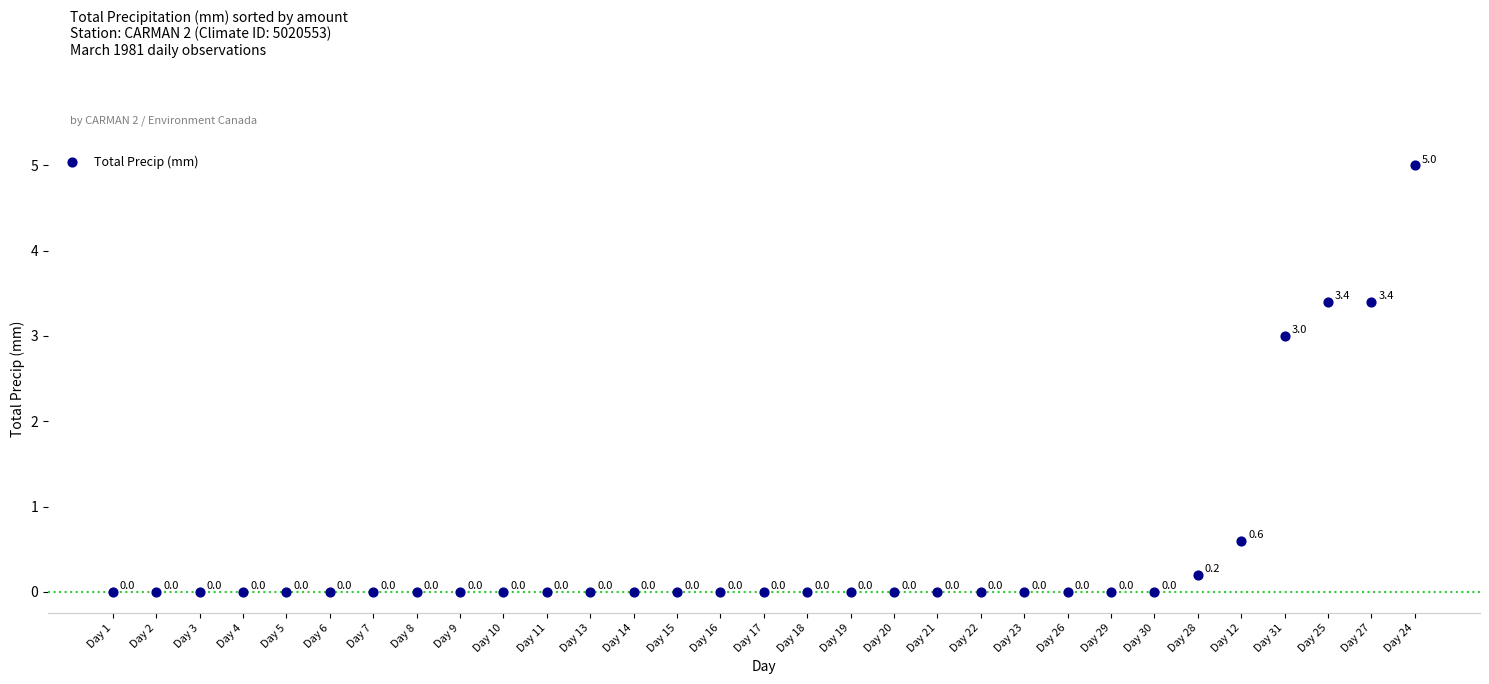

What Y value in the scatter plot is closest to 2?

3.0